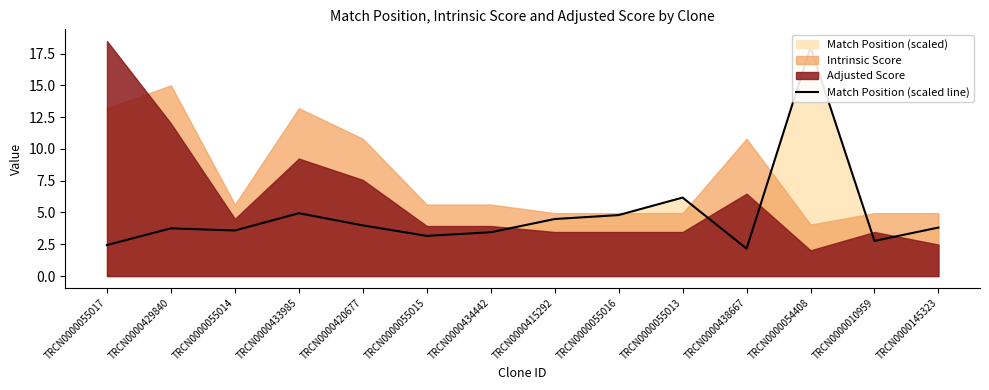

Rank the categories by value from lowest to highest.

TRCN0000438667, TRCN0000055017, TRCN0000010959, TRCN0000055015, TRCN0000434442, TRCN0000055014, TRCN0000429840, TRCN0000145323, TRCN0000420677, TRCN0000415292, TRCN0000055016, TRCN0000433985, TRCN0000055013, TRCN0000054408